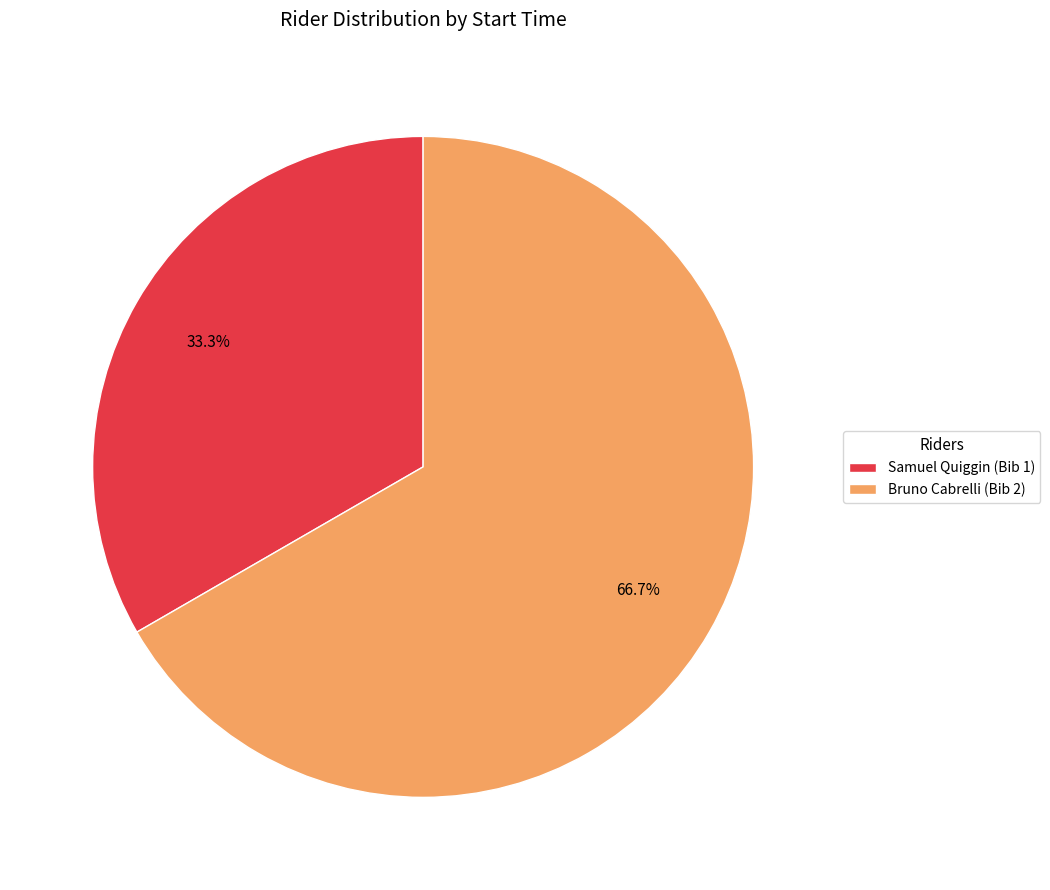

Do Bruno Cabrelli (Bib 2) and Samuel Quiggin (Bib 1) together represent more than half of the pie?

Yes